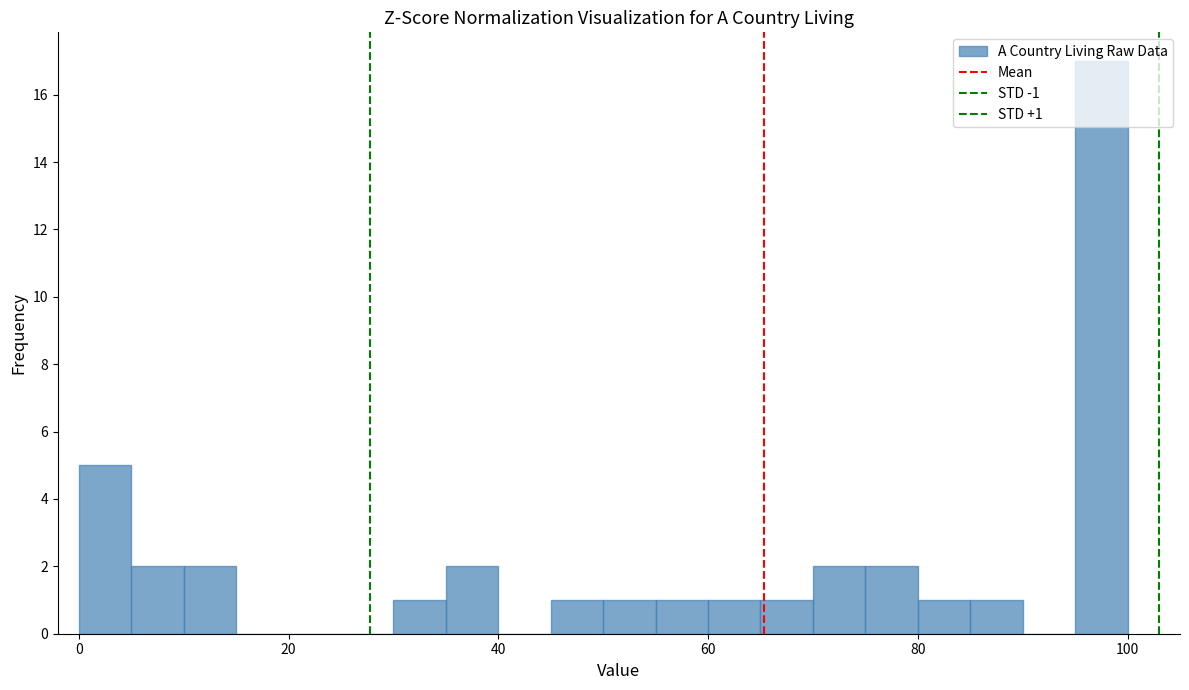

Read against the x-axis, roughly where is the centre of the tallest bar?

98